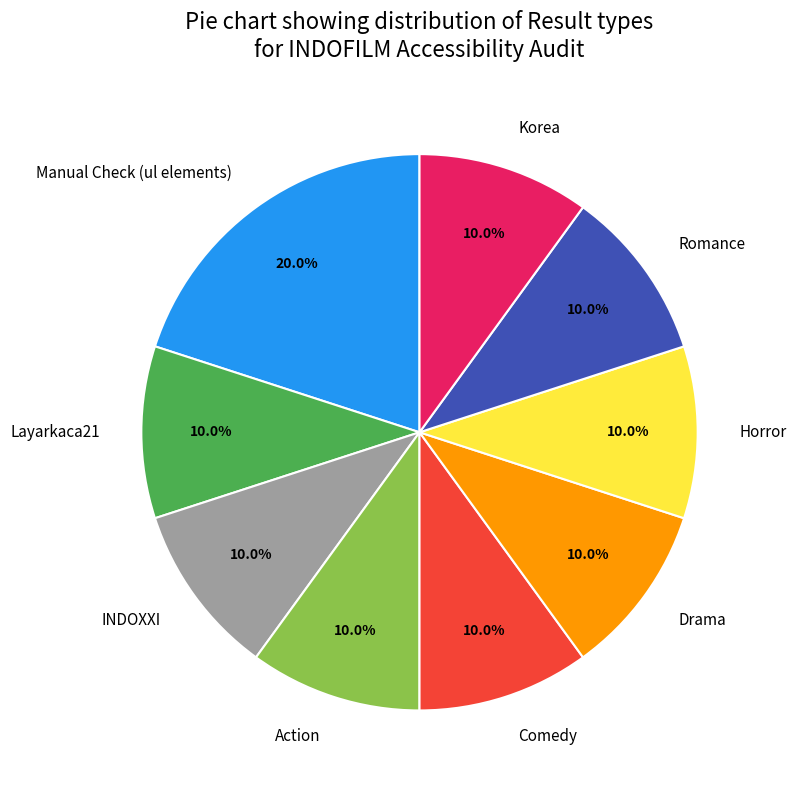

To the nearest percent, what portion does INDOXXI represent?

10%